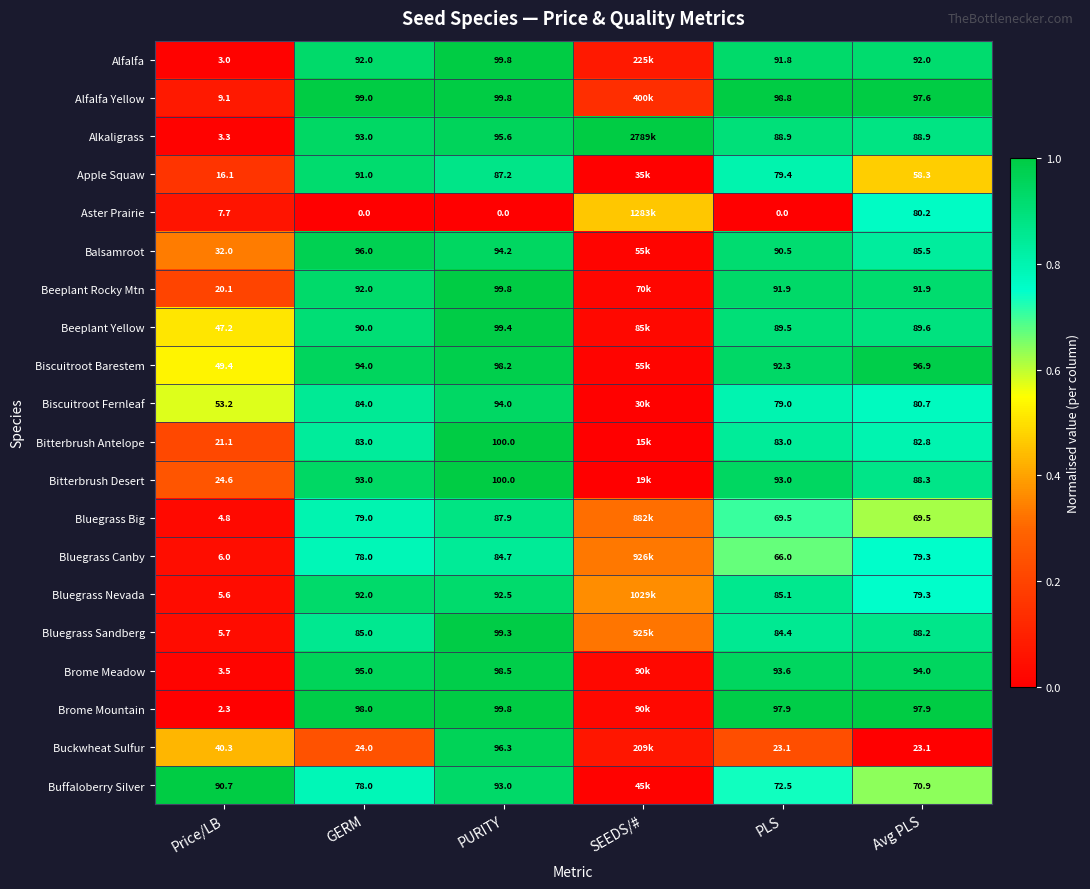

Rank the series at Price/LB from highest to lowest value.

Buffaloberry Silver, Biscuitroot Fernleaf, Biscuitroot Barestem, Beeplant Yellow, Buckwheat Sulfur, Balsamroot, Bitterbrush Desert, Bitterbrush Antelope, Beeplant Rocky Mtn, Apple Squaw, Alfalfa Yellow, Aster Prairie, Bluegrass Canby, Bluegrass Sandberg, Bluegrass Nevada, Bluegrass Big, Brome Meadow, Alkaligrass, Alfalfa, Brome Mountain